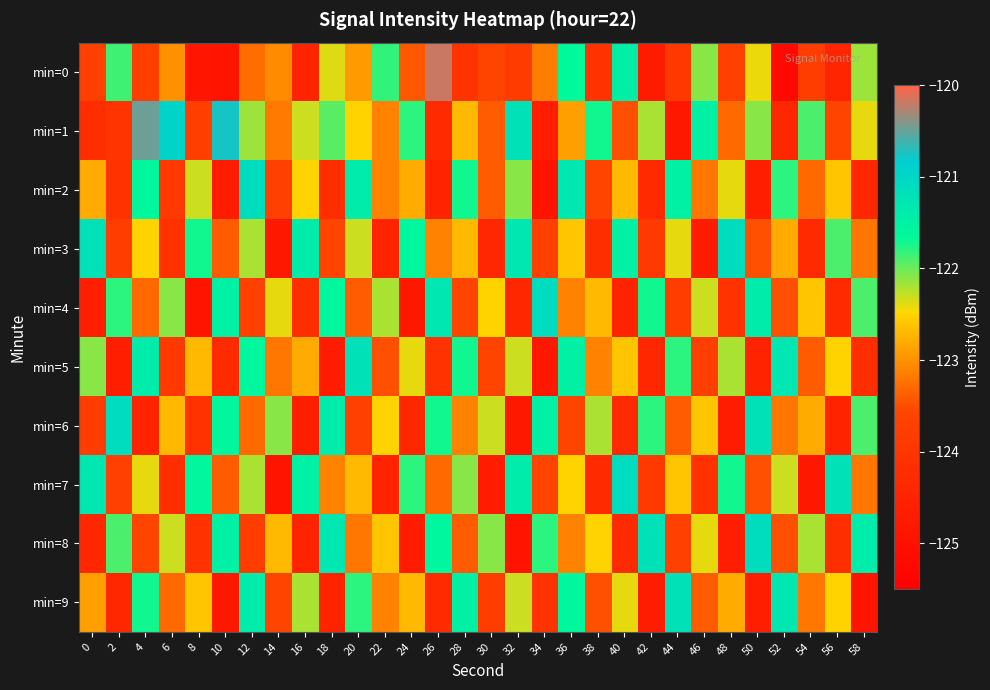

Reading left to right, transcribe all the data shown in this chart.

min=0: 0=-123.7	2=-121.9	4=-123.8	6=-123.0	8=-124.9	10=-124.9	12=-123.3	14=-123.0	16=-124.5	18=-122.4	20=-122.9	22=-121.8	24=-123.4	26=-120.2	28=-124.0	30=-123.6	32=-123.8	34=-123.2	36=-121.6	38=-124.1	40=-121.4	42=-124.7	44=-123.9	46=-122.1	48=-123.7	50=-122.4	52=-125.2	54=-123.8	56=-124.4	58=-122.2
min=1: 0=-124.2	2=-124.0	4=-120.5	6=-121.0	8=-123.7	10=-120.8	12=-122.2	14=-123.2	16=-122.3	18=-122.0	20=-122.5	22=-123.1	24=-121.8	26=-124.3	28=-122.7	30=-123.4	32=-121.2	34=-124.6	36=-122.9	38=-121.7	40=-123.5	42=-122.2	44=-124.8	46=-121.5	48=-123.3	50=-122.1	52=-124.4	54=-121.9	56=-123.6	58=-122.4
min=2: 0=-122.8	2=-124.1	4=-121.6	6=-123.9	8=-122.3	10=-124.7	12=-121.1	14=-123.7	16=-122.5	18=-124.2	20=-121.4	22=-123.1	24=-122.8	26=-124.5	28=-121.7	30=-123.4	32=-122.1	34=-124.9	36=-121.3	38=-123.6	40=-122.7	42=-124.3	44=-121.5	46=-123.2	48=-122.4	50=-124.6	52=-121.8	54=-123.3	56=-122.6	58=-124.4
min=3: 0=-121.2	2=-123.8	4=-122.5	6=-124.1	8=-121.7	10=-123.4	12=-122.2	14=-124.8	16=-121.4	18=-123.6	20=-122.3	22=-124.5	24=-121.6	26=-123.1	28=-122.7	30=-124.4	32=-121.3	34=-123.7	36=-122.6	38=-124.2	40=-121.5	42=-123.9	44=-122.4	46=-124.7	48=-121.1	50=-123.5	52=-122.8	54=-124.3	56=-121.9	58=-123.2
min=4: 0=-124.6	2=-121.8	4=-123.3	6=-122.1	8=-124.9	10=-121.5	12=-123.7	14=-122.4	16=-124.2	18=-121.6	20=-123.4	22=-122.2	24=-124.8	26=-121.3	28=-123.6	30=-122.5	32=-124.4	34=-121.1	36=-123.1	38=-122.7	40=-124.5	42=-121.7	44=-123.8	46=-122.3	48=-124.1	50=-121.4	52=-123.5	54=-122.6	56=-124.3	58=-121.9
min=5: 0=-122.1	2=-124.6	4=-121.4	6=-123.9	8=-122.7	10=-124.3	12=-121.6	14=-123.2	16=-122.8	18=-124.7	20=-121.2	22=-123.5	24=-122.4	26=-124.1	28=-121.7	30=-123.6	32=-122.3	34=-124.8	36=-121.5	38=-123.1	40=-122.6	42=-124.4	44=-121.8	46=-123.7	48=-122.2	50=-124.5	52=-121.3	54=-123.4	56=-122.5	58=-124.2
min=6: 0=-123.8	2=-121.1	4=-124.5	6=-122.7	8=-124.1	10=-121.6	12=-123.3	14=-122.1	16=-124.6	18=-121.4	20=-123.7	22=-122.5	24=-124.4	26=-121.7	28=-123.1	30=-122.3	32=-124.8	34=-121.5	36=-123.6	38=-122.2	40=-124.3	42=-121.8	44=-123.4	46=-122.6	48=-124.7	50=-121.2	52=-123.2	54=-122.8	56=-124.5	58=-121.9
min=7: 0=-121.3	2=-123.7	4=-122.4	6=-124.2	8=-121.6	10=-123.4	12=-122.2	14=-124.9	16=-121.5	18=-123.1	20=-122.7	22=-124.5	24=-121.8	26=-123.3	28=-122.1	30=-124.7	32=-121.4	34=-123.6	36=-122.5	38=-124.3	40=-121.1	42=-123.9	44=-122.6	46=-124.1	48=-121.7	50=-123.5	52=-122.3	54=-124.8	56=-121.2	58=-123.2
min=8: 0=-124.4	2=-121.9	4=-123.6	6=-122.3	8=-124.1	10=-121.5	12=-123.8	14=-122.7	16=-124.5	18=-121.3	20=-123.2	22=-122.6	24=-124.7	26=-121.6	28=-123.4	30=-122.1	32=-124.9	34=-121.8	36=-123.1	38=-122.5	40=-124.3	42=-121.2	44=-123.7	46=-122.4	48=-124.6	50=-121.1	52=-123.5	54=-122.2	56=-124.2	58=-121.4
min=9: 0=-122.9	2=-124.4	4=-121.7	6=-123.3	8=-122.6	10=-124.8	12=-121.4	14=-123.6	16=-122.2	18=-124.5	20=-121.8	22=-123.1	24=-122.7	26=-124.3	28=-121.5	30=-123.8	32=-122.3	34=-124.1	36=-121.6	38=-123.5	40=-122.4	42=-124.7	44=-121.2	46=-123.4	48=-122.8	50=-124.6	52=-121.3	54=-123.2	56=-122.5	58=-124.9